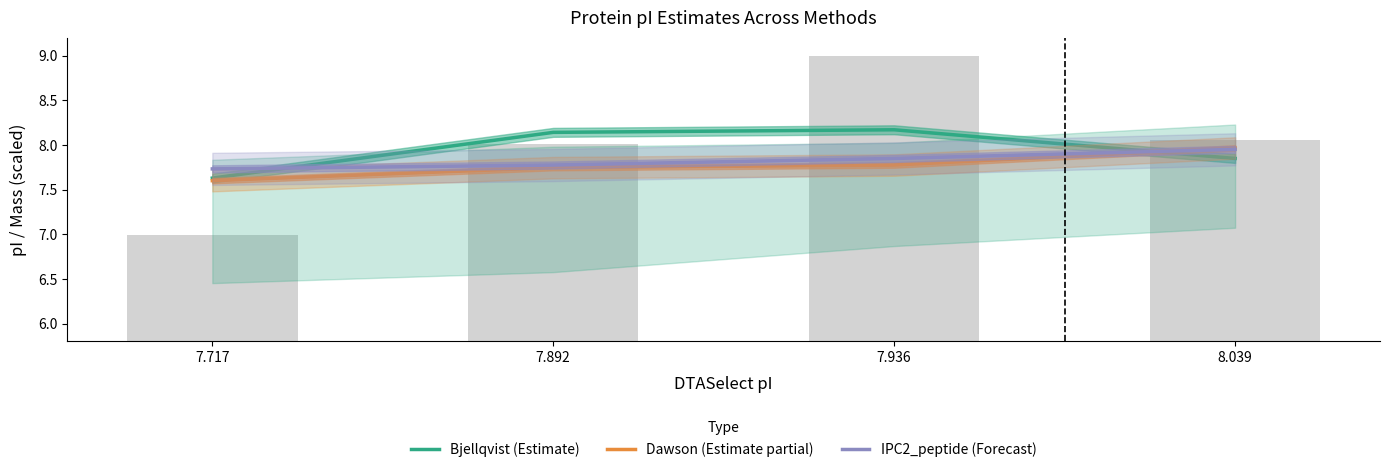

Does the chart contain stacked bars?

No